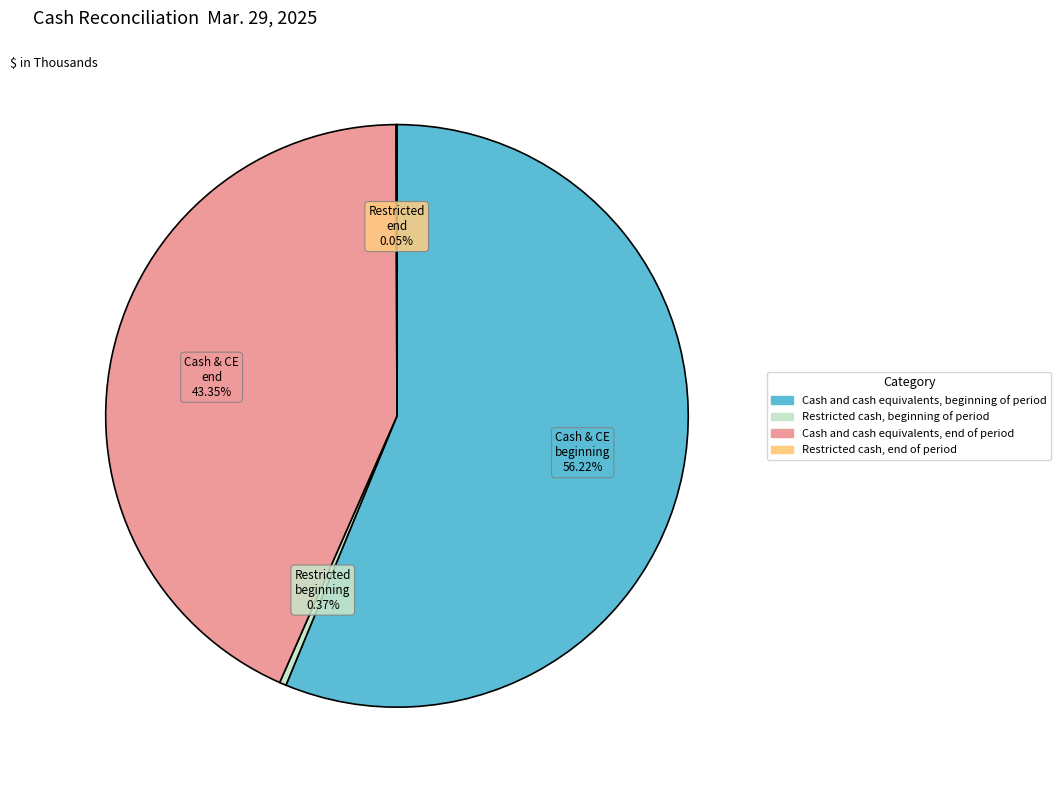

Is there a majority slice in this chart?

Yes